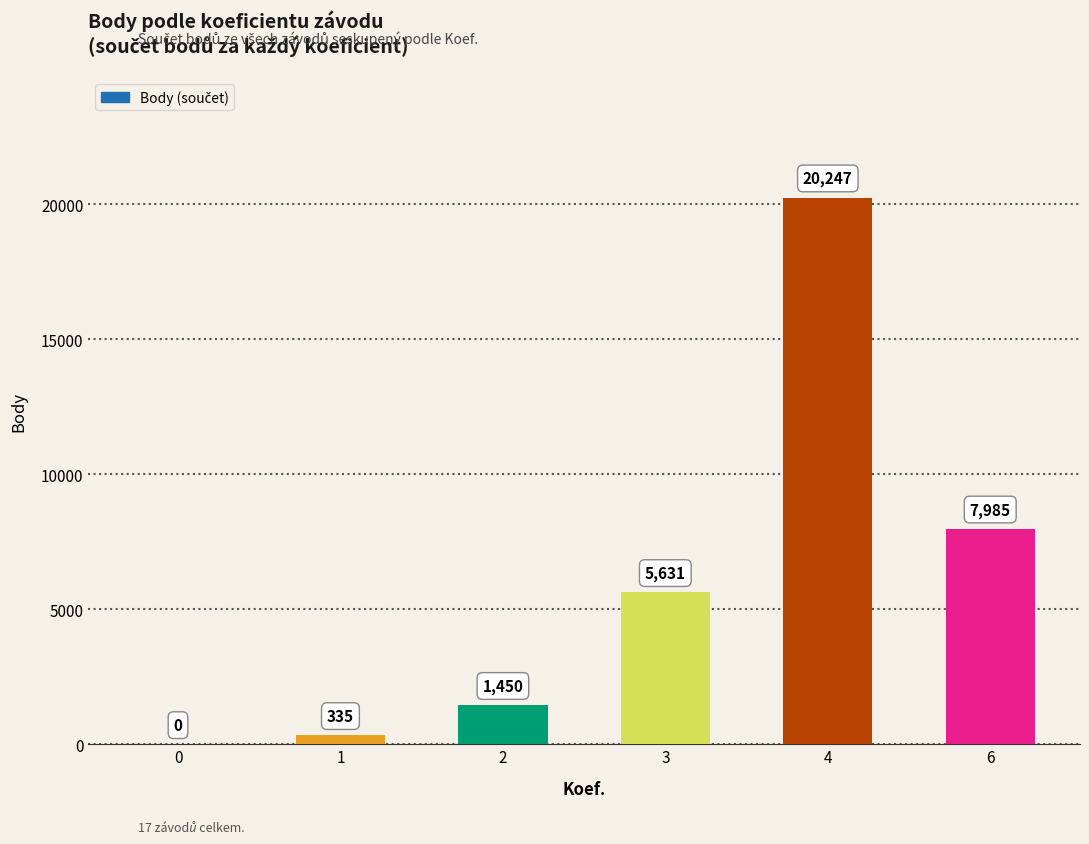

At which category does the chart reach its peak across all series?

4